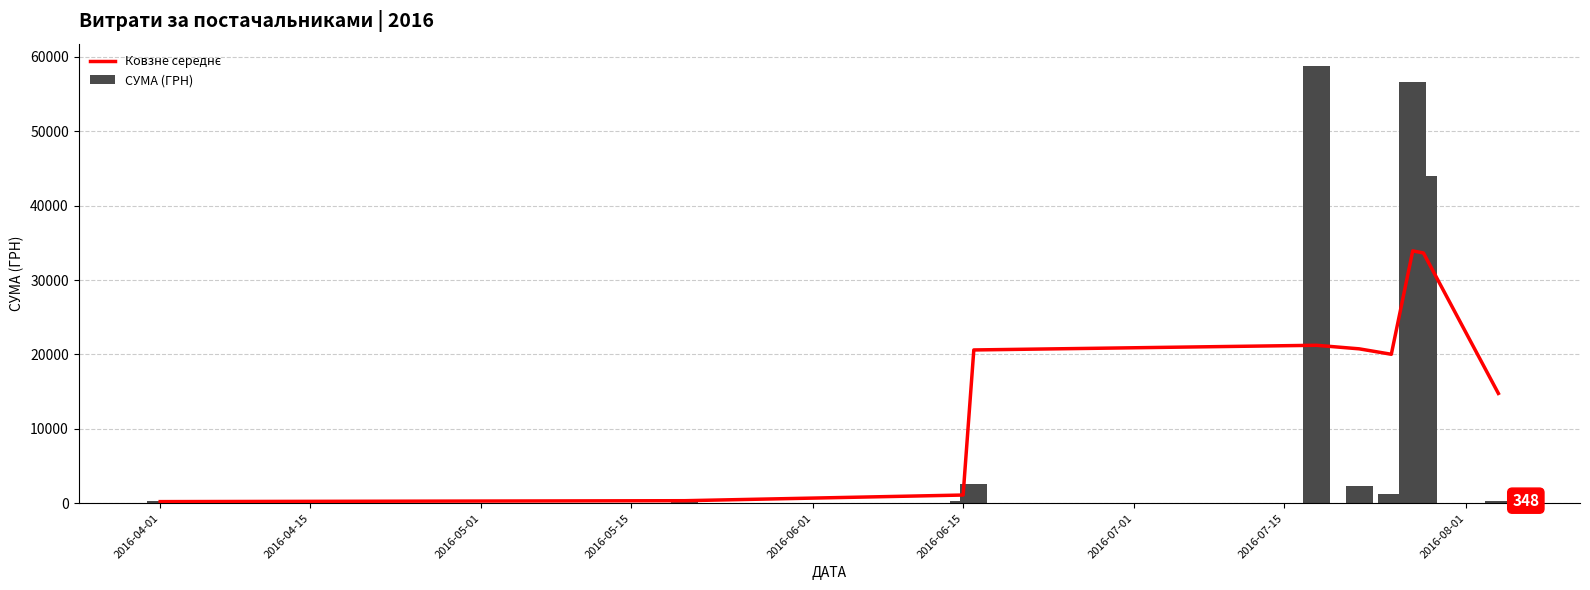

What is the difference between the second highest and minimum values in the СУМА (ГРН) series?

56317.0